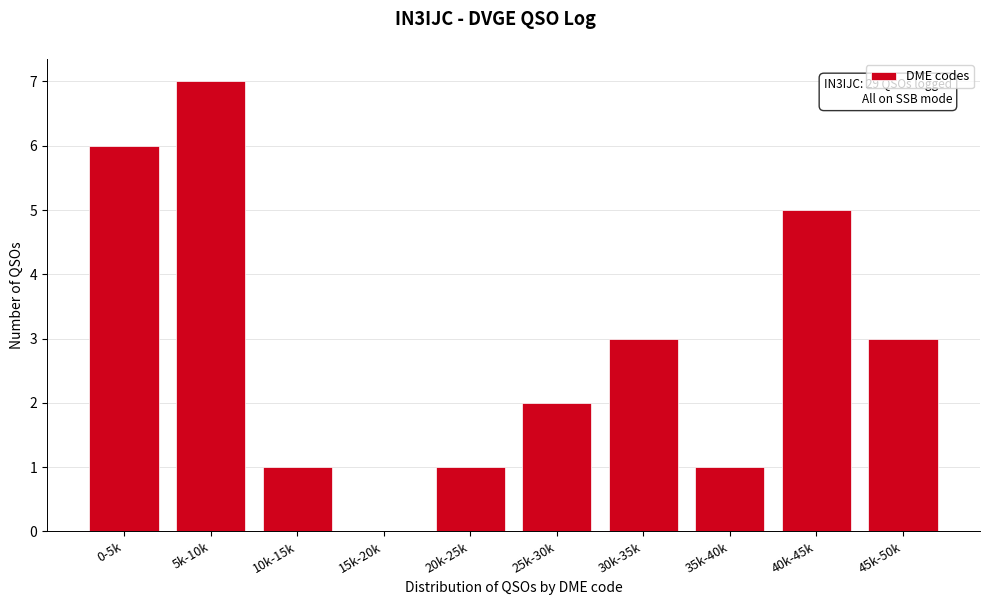

Reading left to right, what are all the values shown in this chart?

0-5k=6	5k-10k=7	10k-15k=1	15k-20k=0	20k-25k=1	25k-30k=2	30k-35k=3	35k-40k=1	40k-45k=5	45k-50k=3